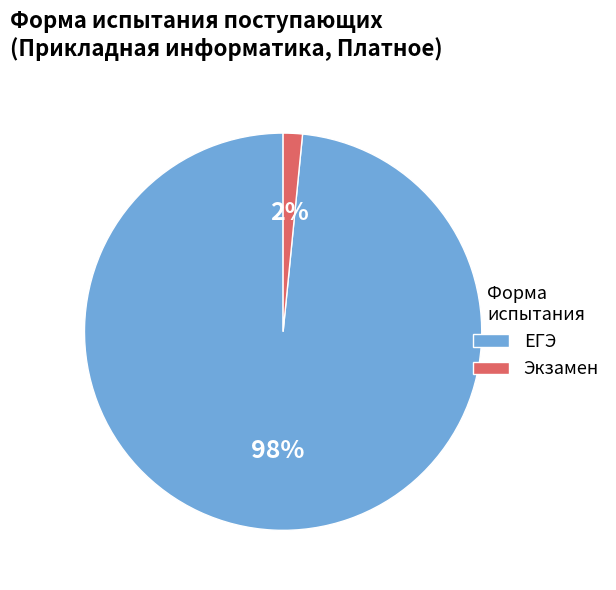

What is the largest slice in the pie chart?

ЕГЭ